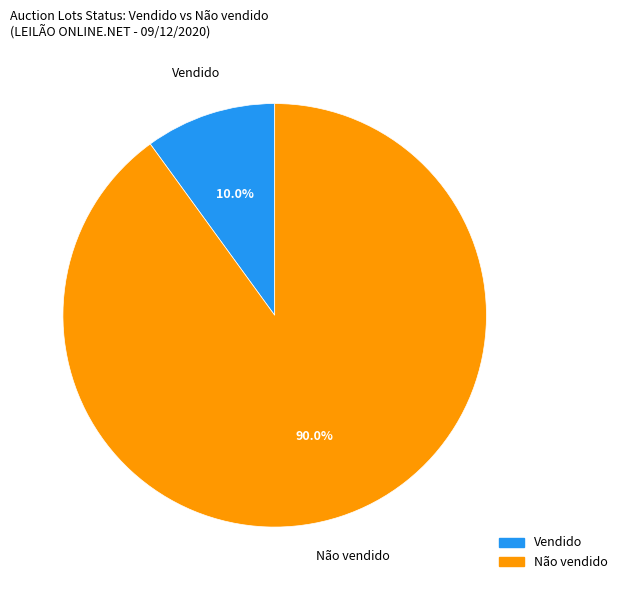

Is it true that Não vendido is 90% of the pie?

True